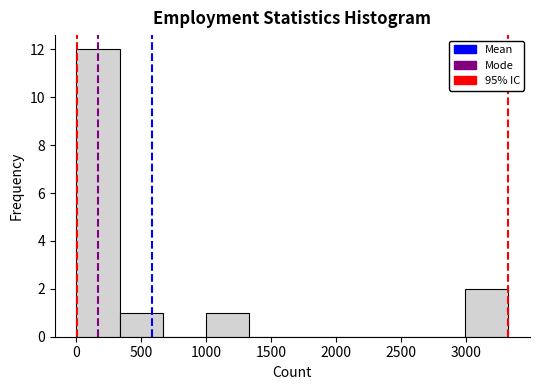

Which range on the x-axis has the tallest bar?

0 to 350